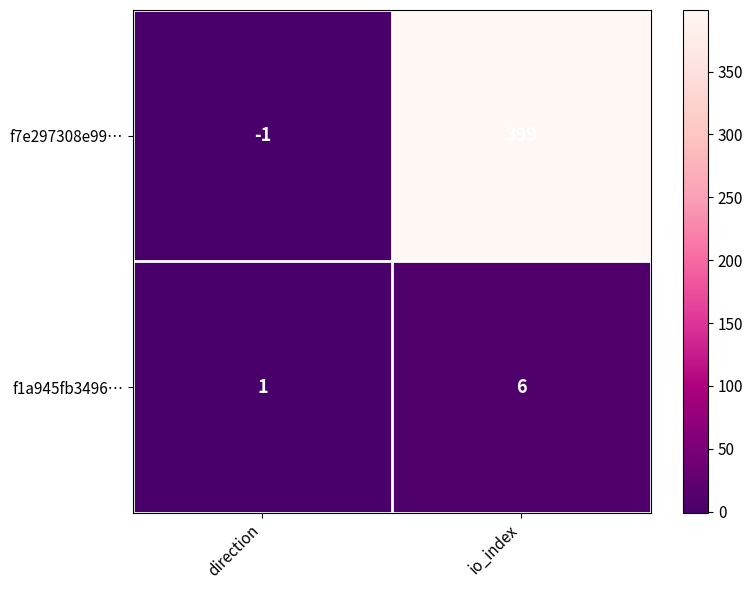

Rank the series by their maximum value, from highest to lowest.

f7e297308e99…, f1a945fb3496…